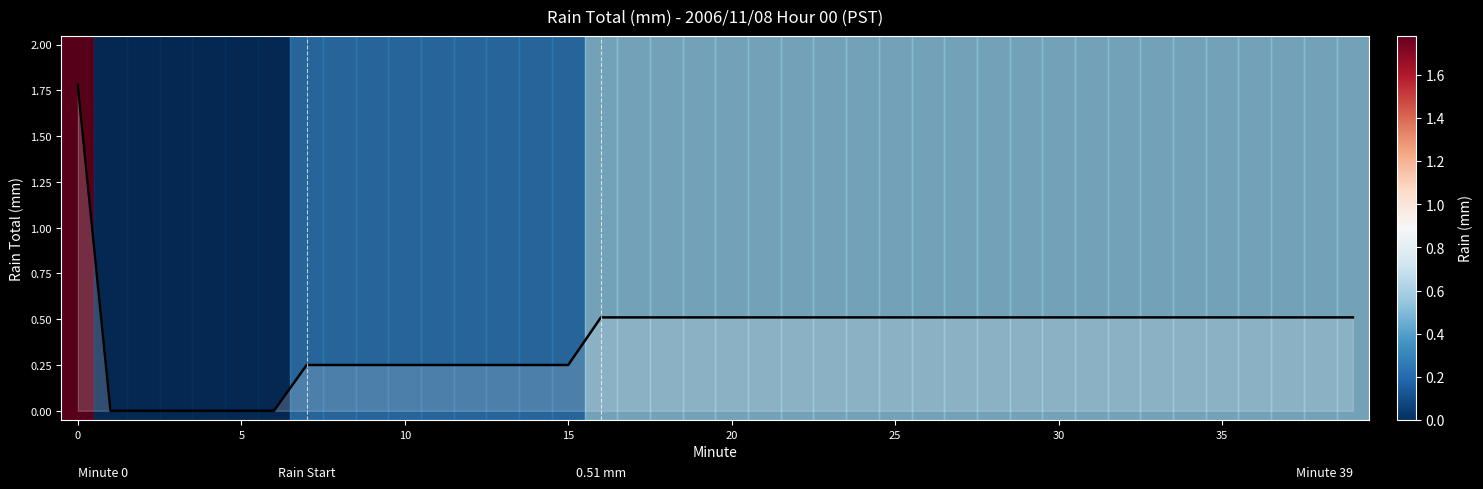

What is the maximum value shown in the chart?

1.8